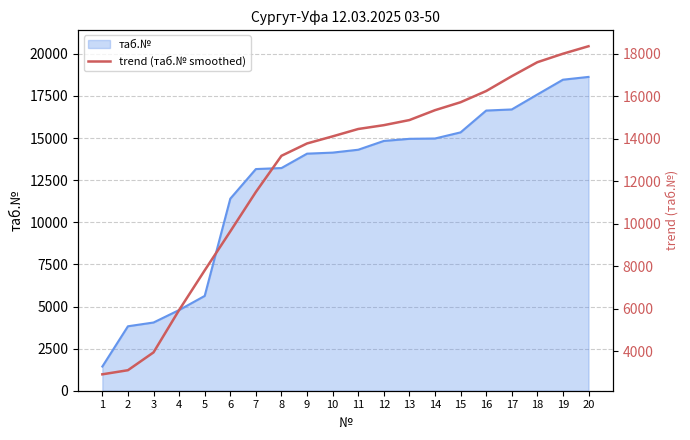

Reading left to right, what are all the values shown in this chart?

1=2915	2=3108	3=3946	4=5939	5=7806	6=9640	7=11497	8=13199	9=13780	10=14114	11=14461	12=14641	13=14881	14=15346	15=15720	16=16247	17=16945	18=17604	19=18003	20=18356